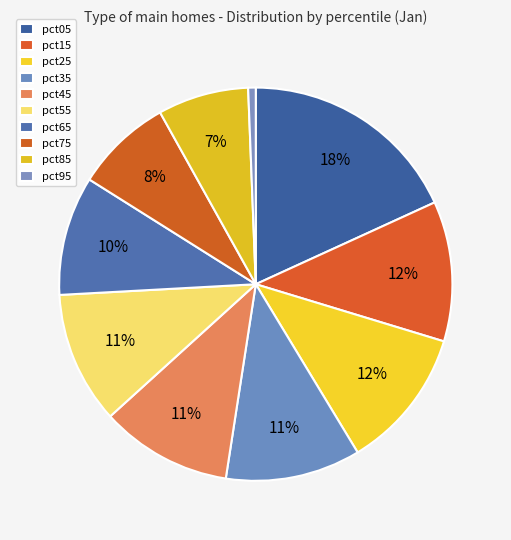

To the nearest percent, what percentage of the pie is pct65?

10%